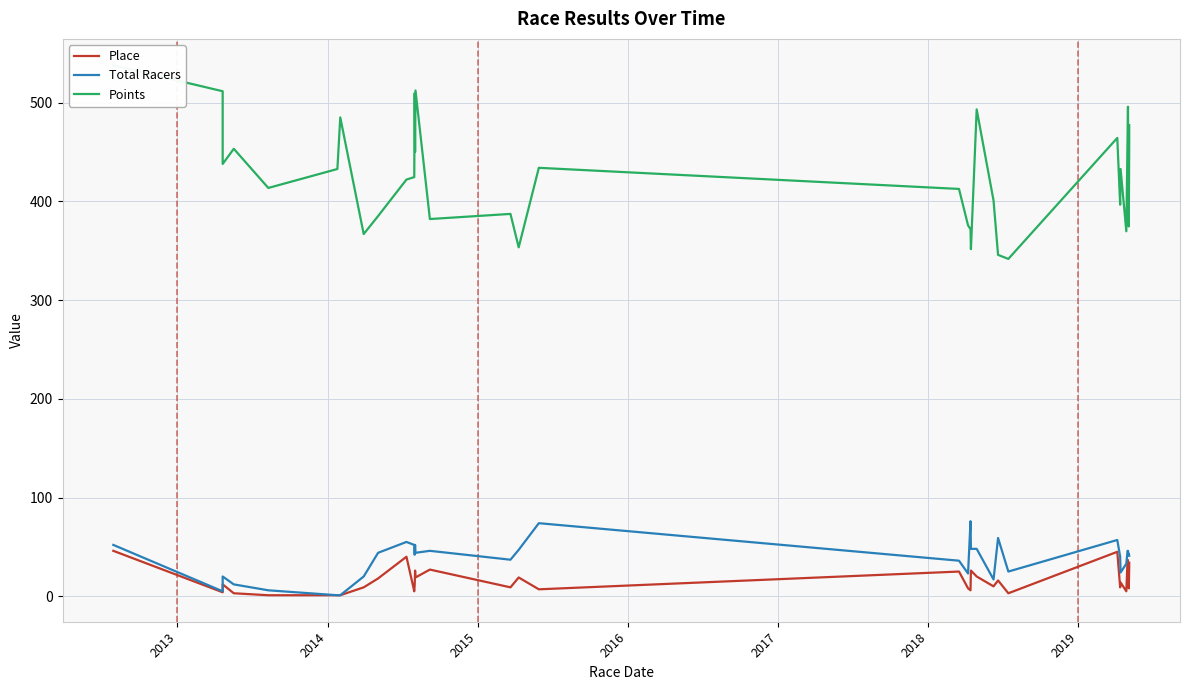

Is it true that Place equals 17.7 at 2012?

False